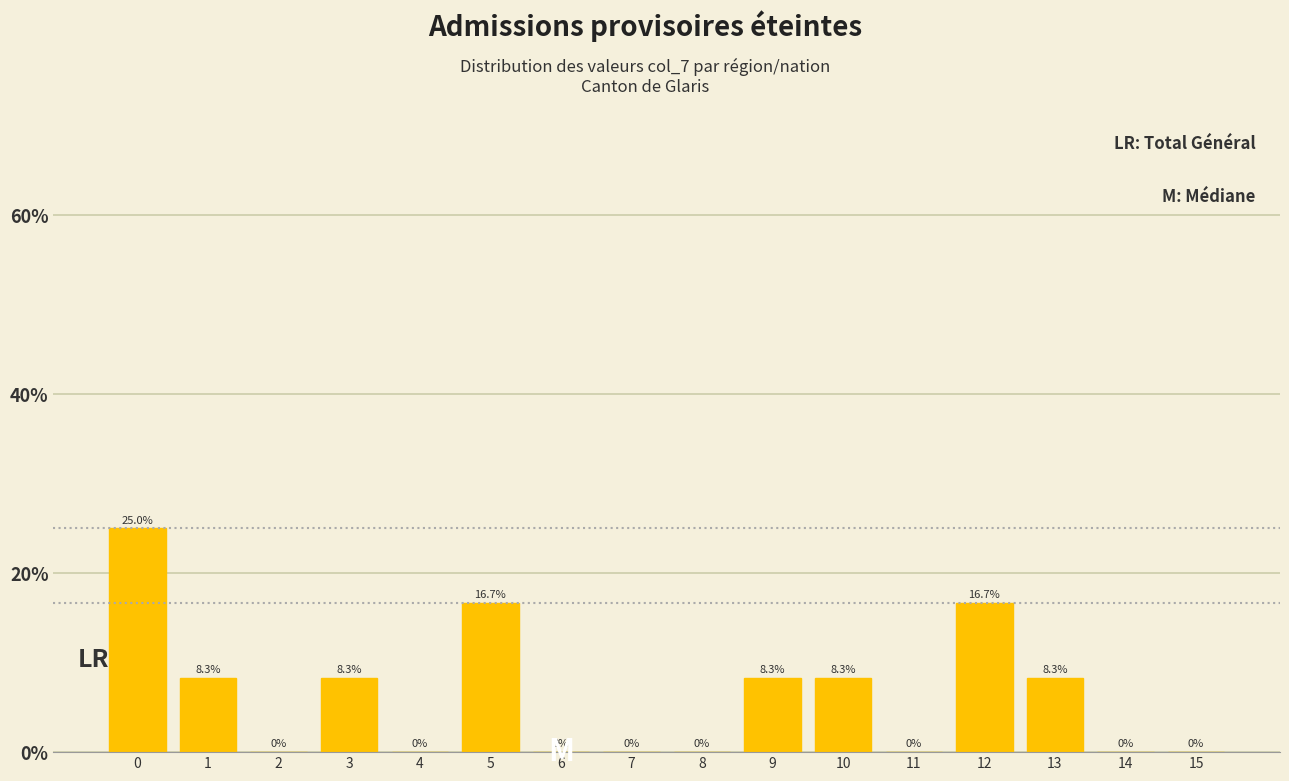

Reading left to right, extract all data points from this chart.

0=25.0	1=8.3	2=0.0	3=8.3	4=0.0	5=16.7	6=0.0	7=0.0	8=0.0	9=8.3	10=8.3	11=0.0	12=16.7	13=8.3	14=0.0	15=0.0